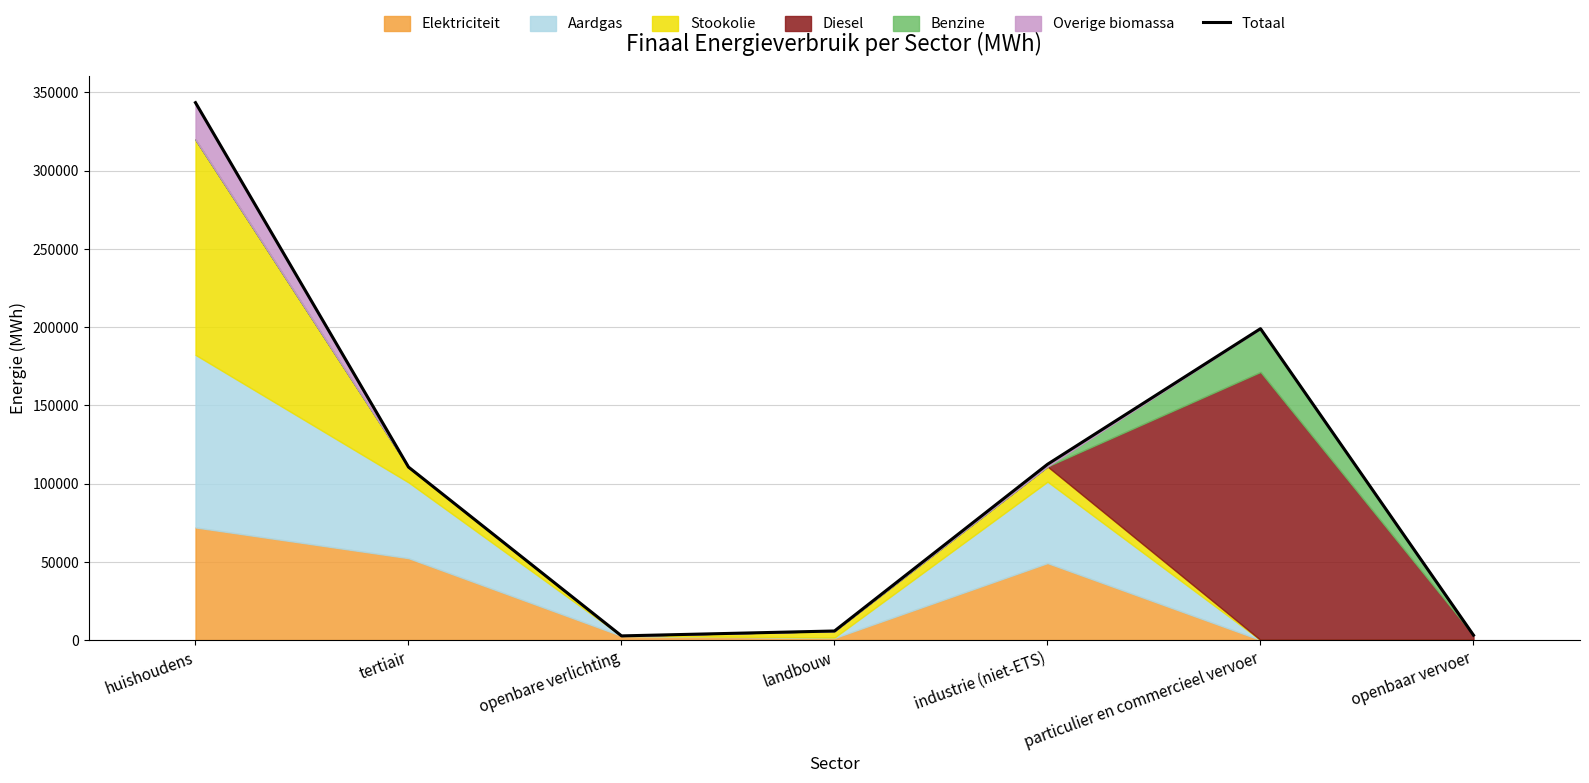

How many values are below 110538?

3